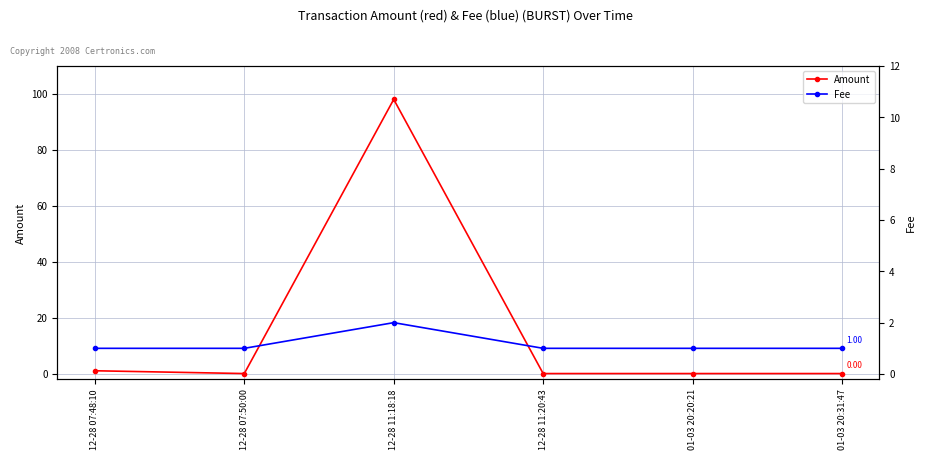

True or false: Amount and Fee cross at least once.

True